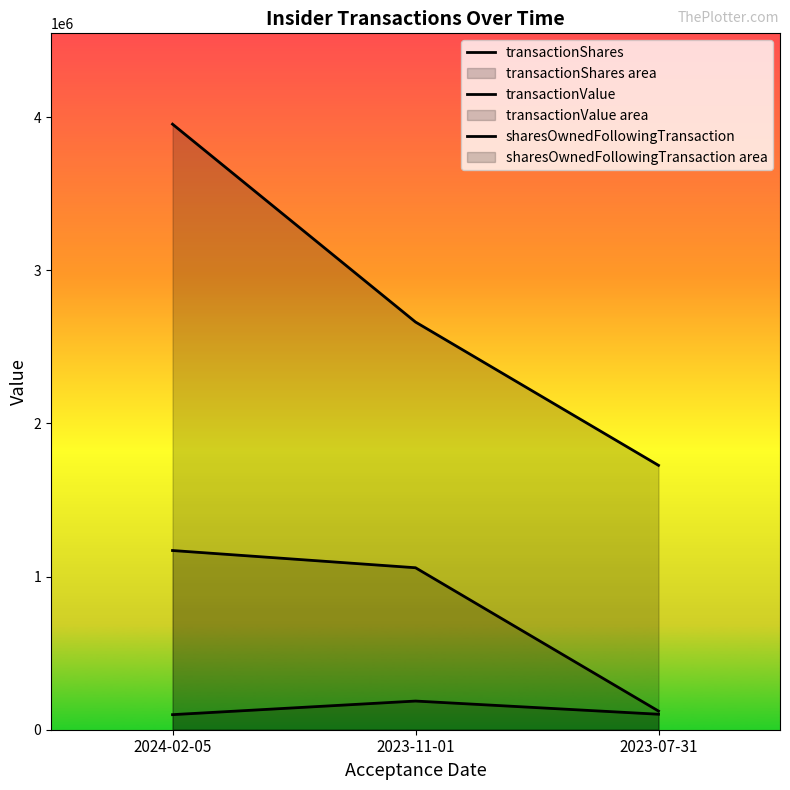

Reading left to right, extract all data points from this chart.

transactionShares: 2024-02-05=1170000	2023-11-01=1057519	2023-07-31=121802
transactionValue: 2024-02-05=98397	2023-11-01=187181	2023-07-31=101096
sharesOwnedFollowingTransaction: 2024-02-05=3953516	2023-11-01=2661714	2023-07-31=1725997